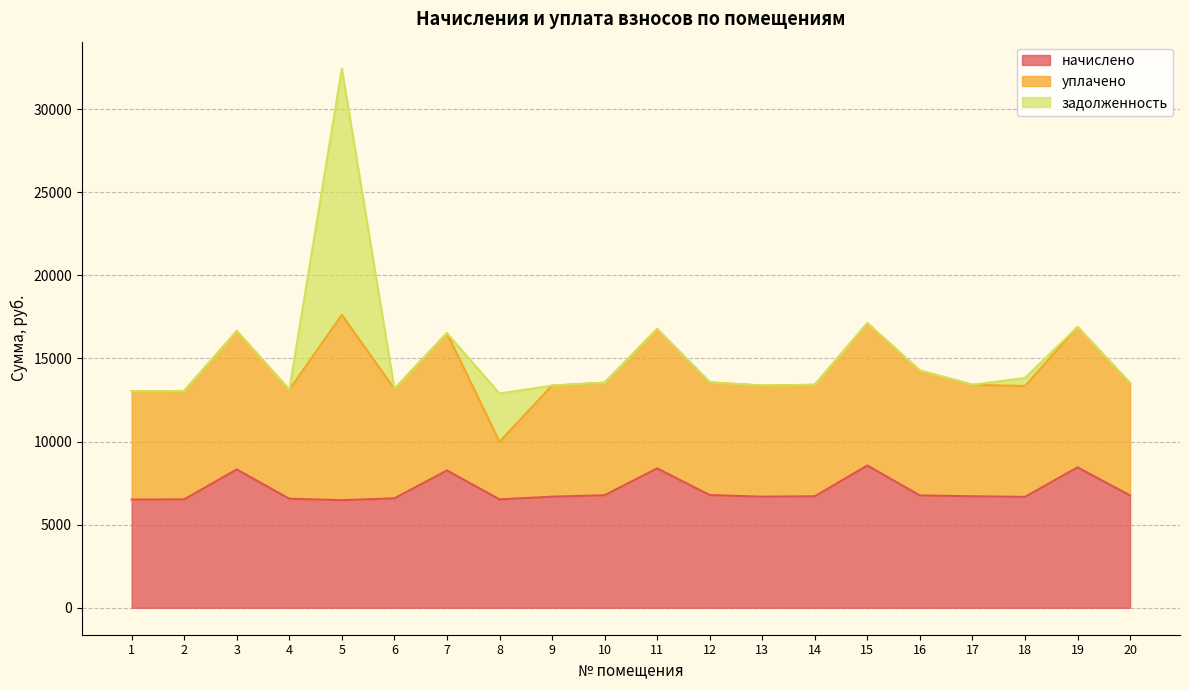

The value of начислено at 18 is 6669.5. True or false?

True